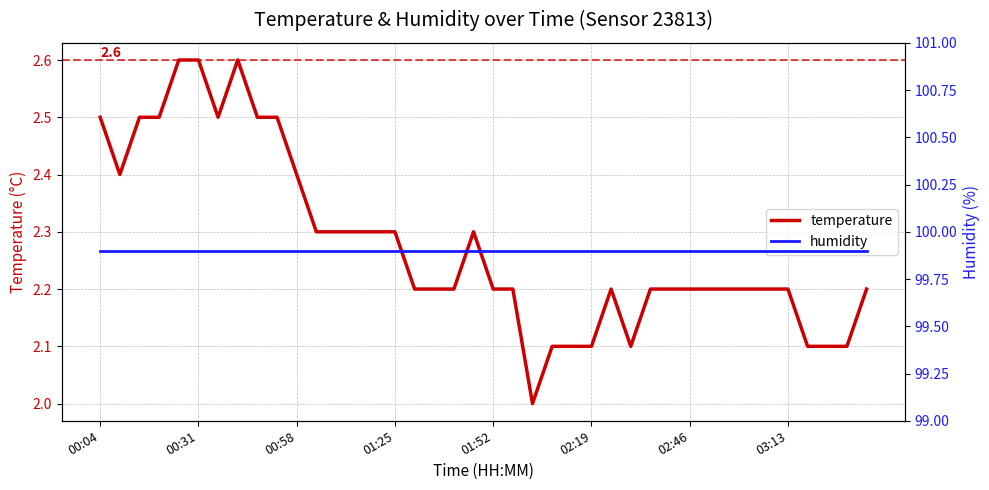

What is the spread (max minus min) of values at 9?

97.4